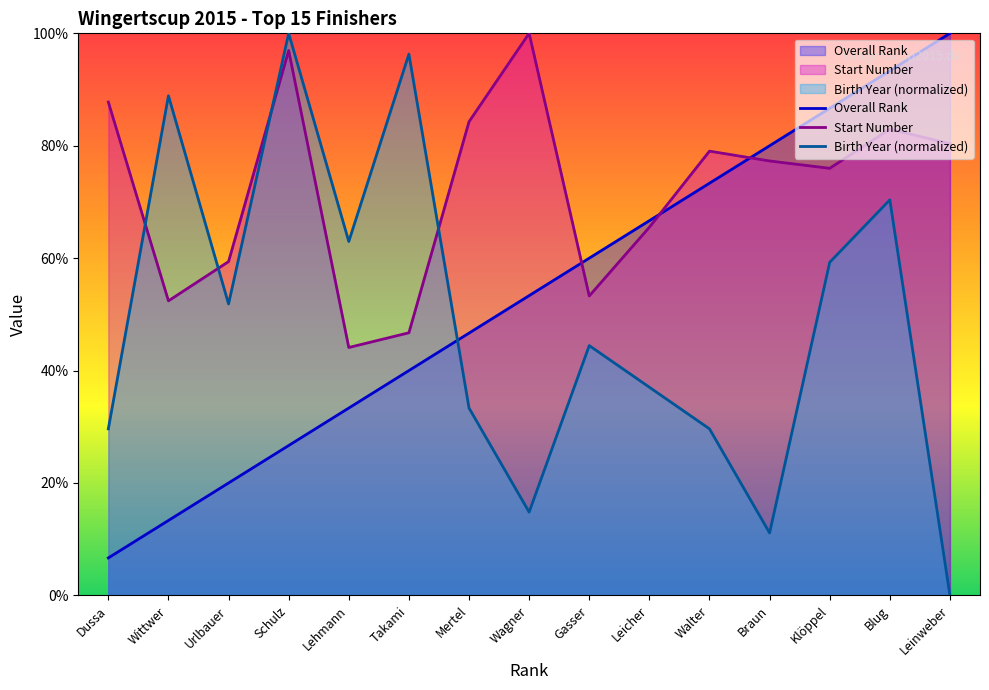

Rank the series at Gasser from lowest to highest value.

Birth Year (normalized), Start Number, Overall Rank